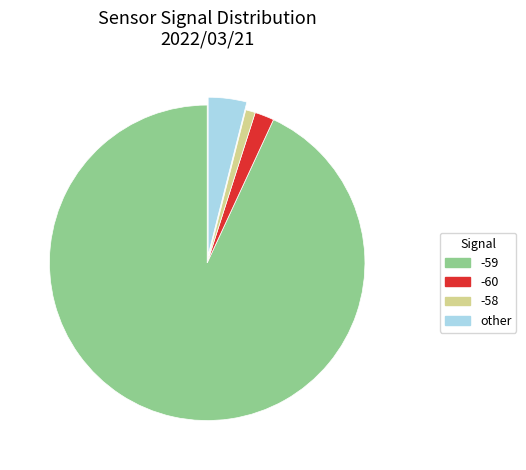

Count the number of slices in the pie.

4